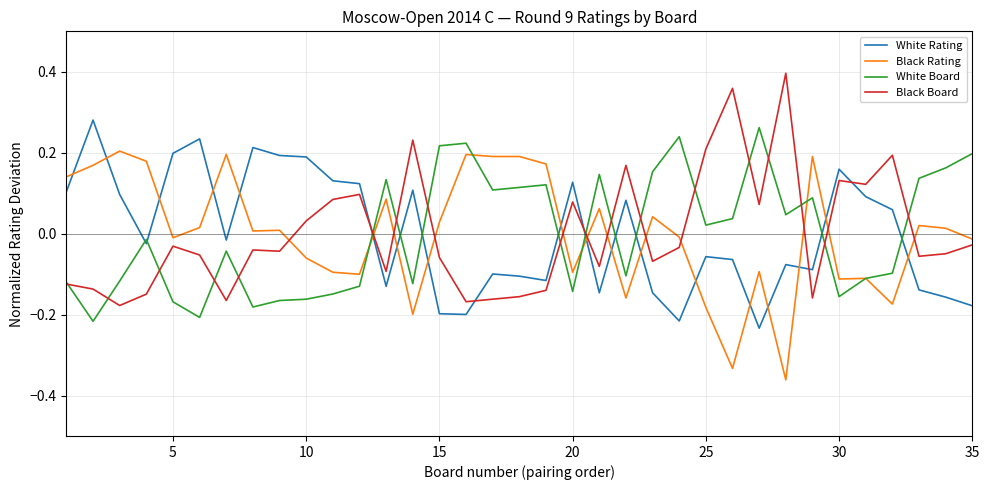

True or false: White Rating and Black Rating intersect in this chart.

True